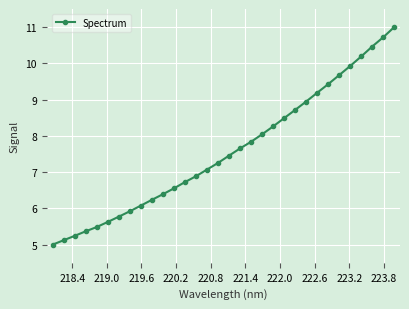

What is the minimum value shown in the chart?

5.0